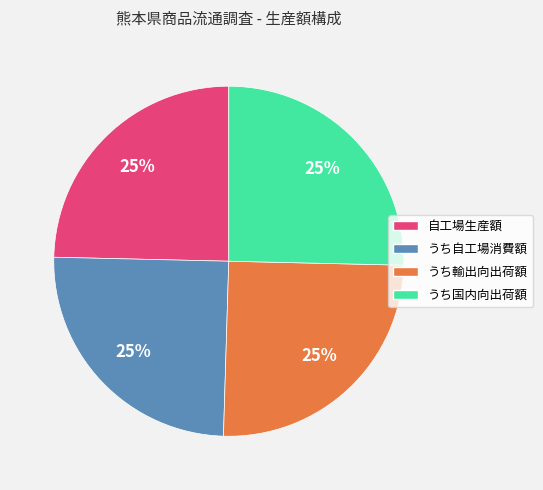

What is the ratio of the value at うち輸出向出荷額 to the value at 自工場生産額?

1.0